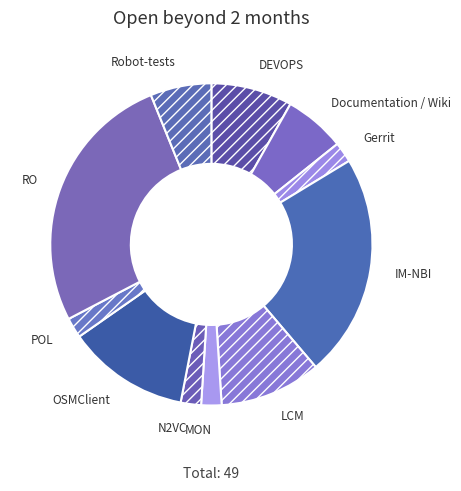

How many slices are in this pie chart?

11